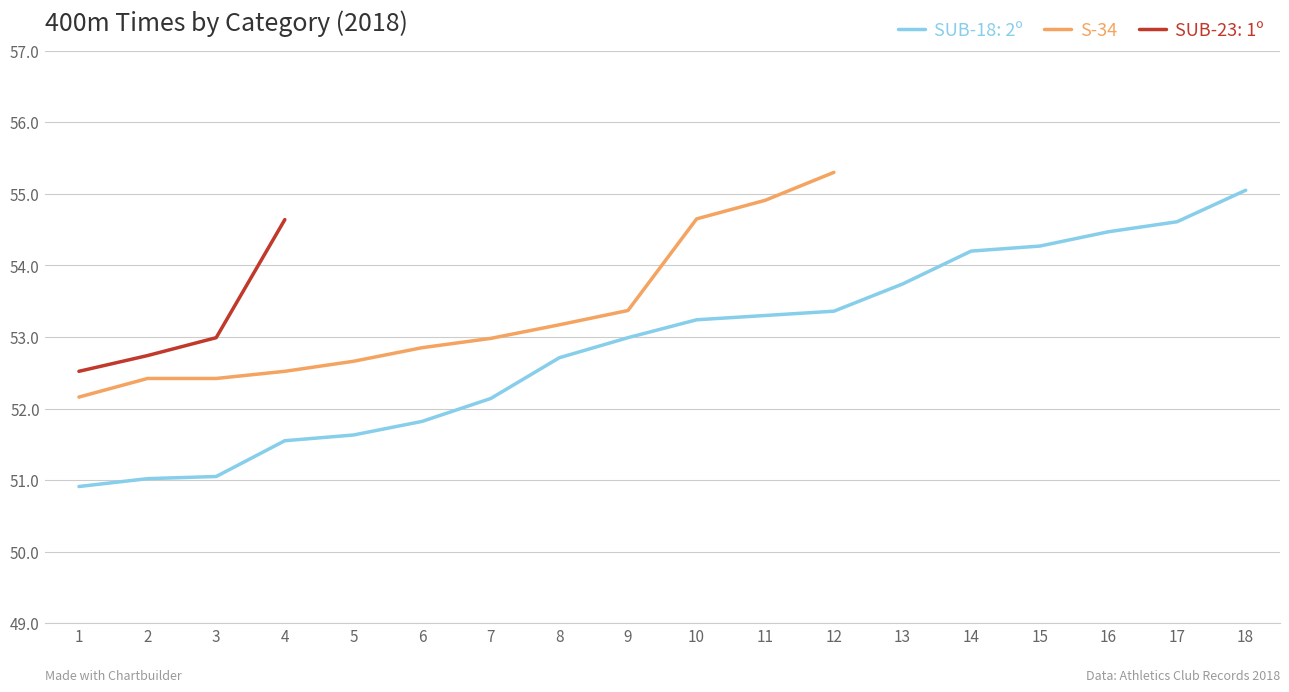

Approximately how many times larger is the value at 5 compared to 6?

1.0